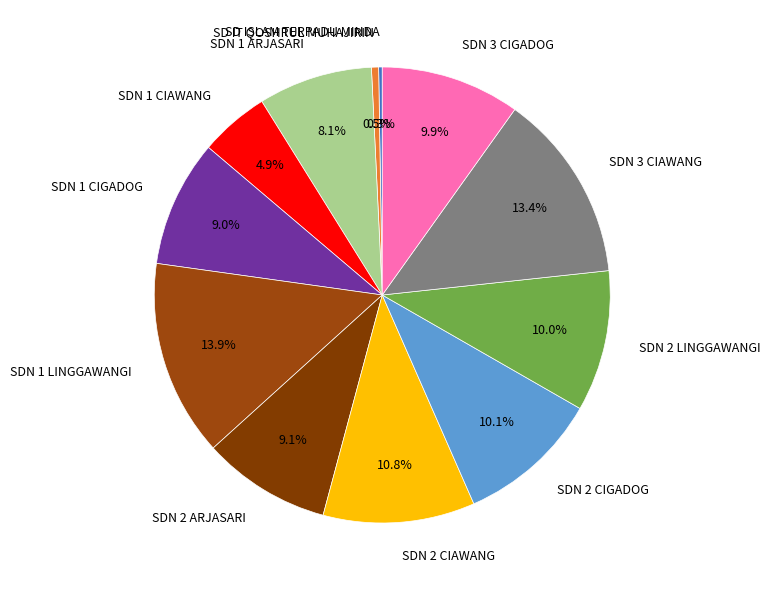

Which slice is the largest?

SDN 1 LINGGAWANGI